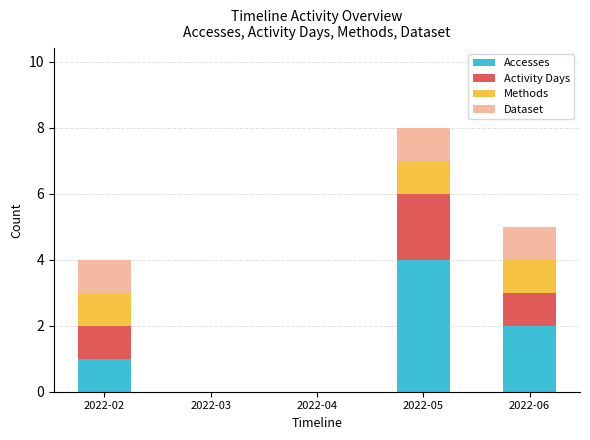

What is the maximum value for Accesses?

4